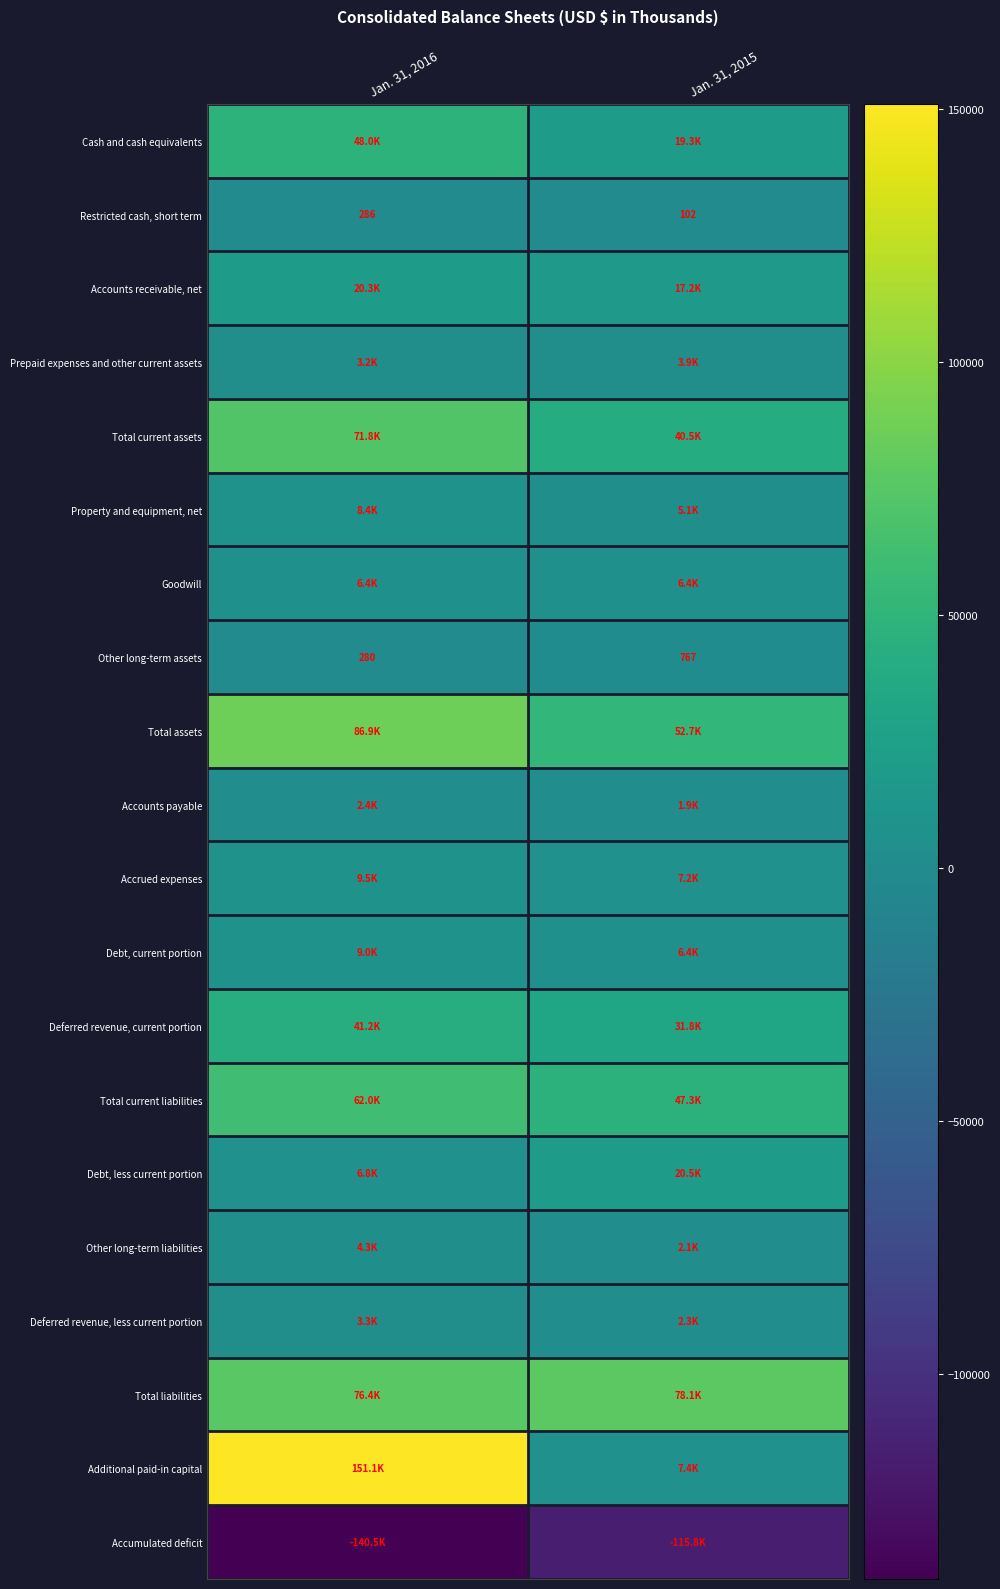

What is the maximum value for Restricted cash, short term?

286